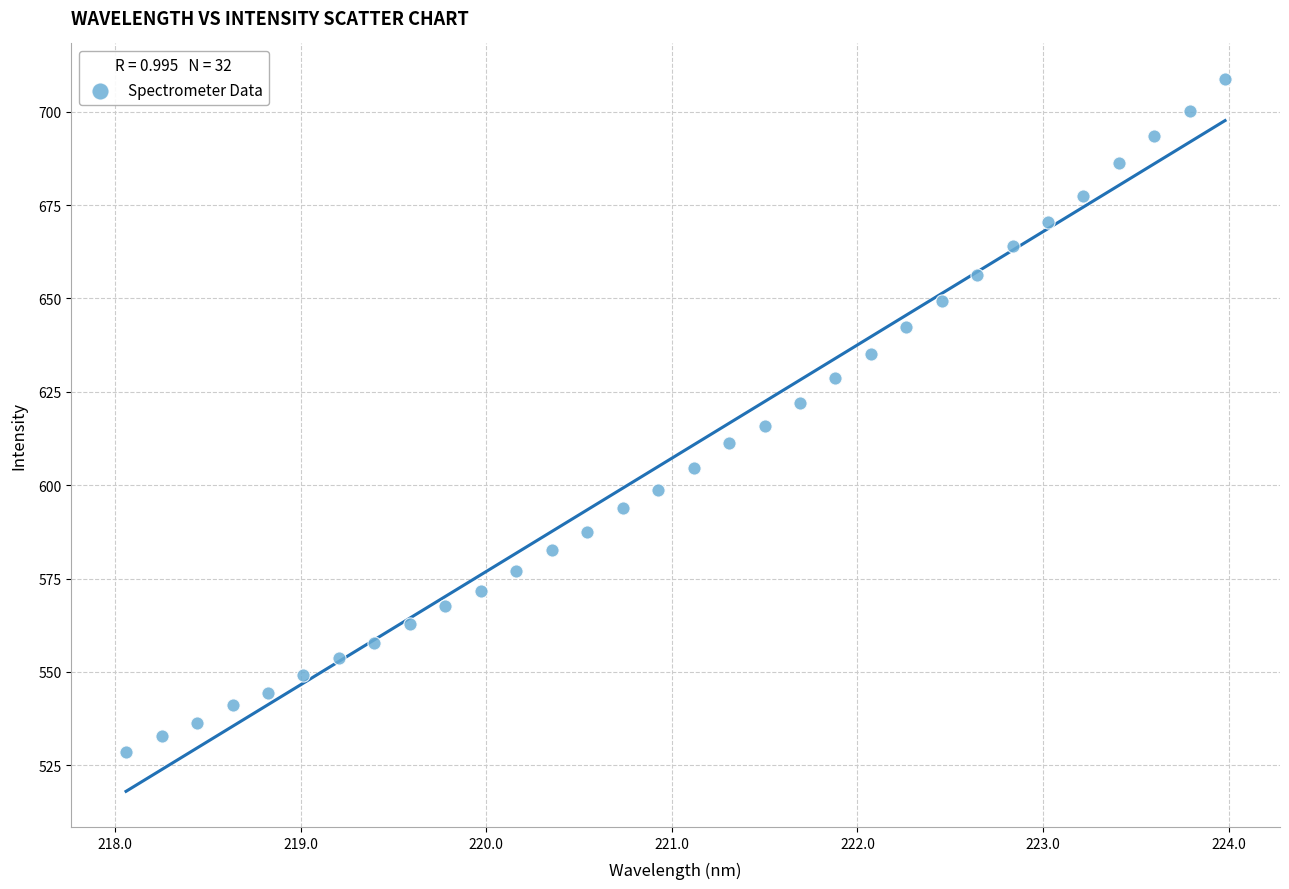

What is the range of Y values (max minus min)?

180.2